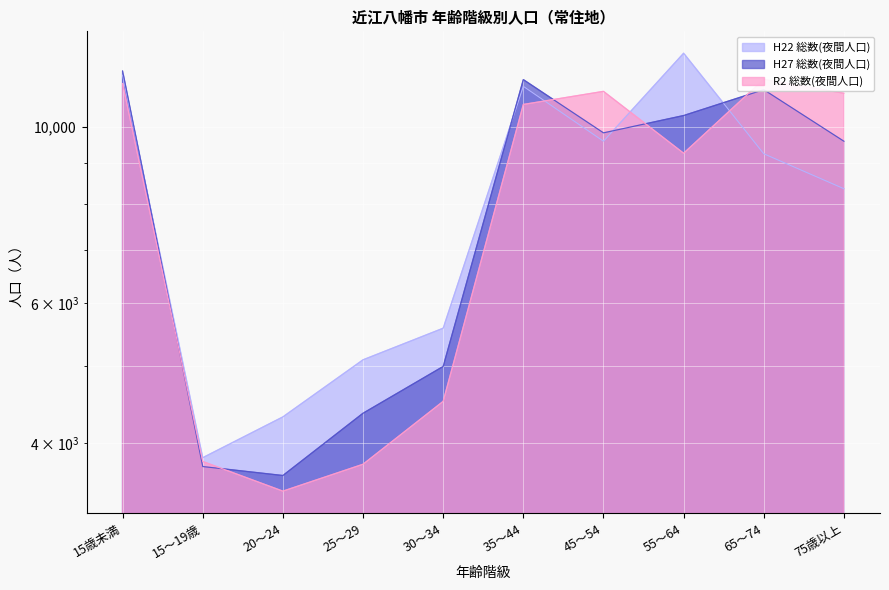

In H22 総数(夜間人口), how many points are higher than both neighbors (excluding endpoints)?

2